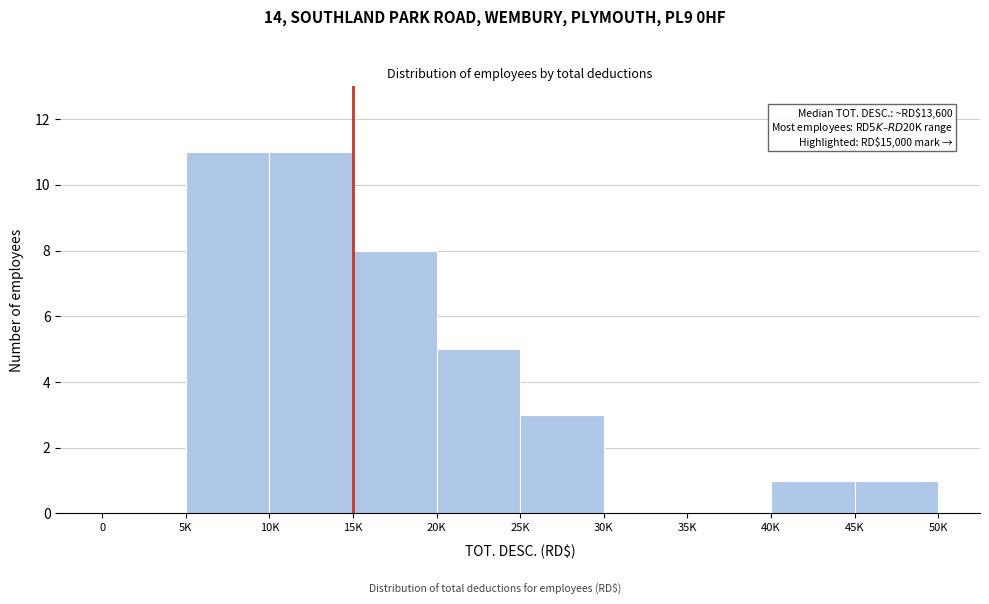

Reading right to left, what are all the values shown in this chart?

45K=1	40K=1	35K=0	30K=0	25K=3	20K=5	15K=8	10K=11	5K=11	0=0